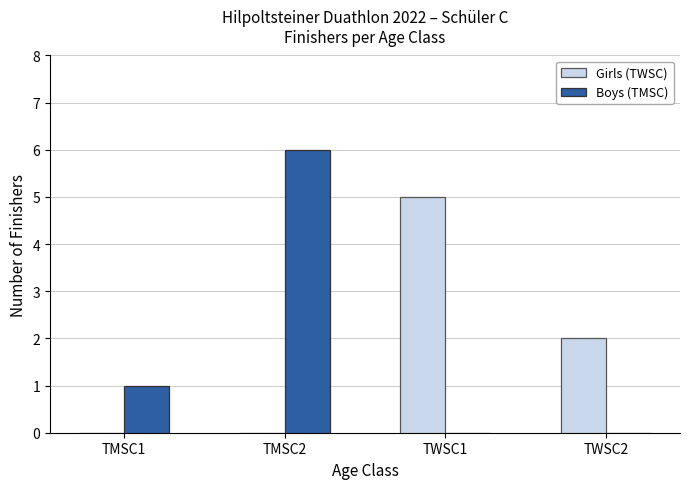

Is the value of Girls (TWSC) at TWSC1 greater than the value of Boys (TMSC) at TWSC1?

Yes